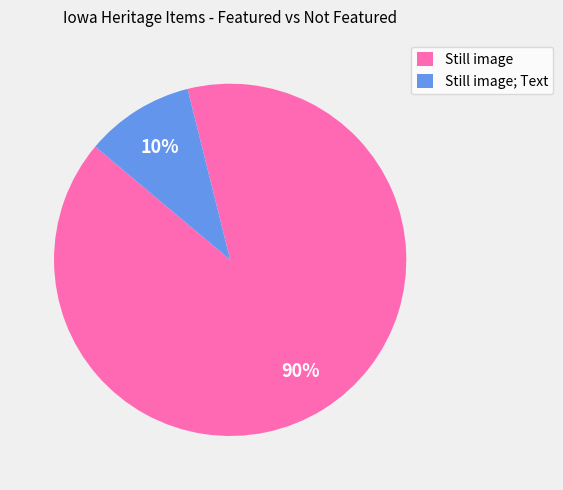

Is it true that Still image is 98% of the pie?

False